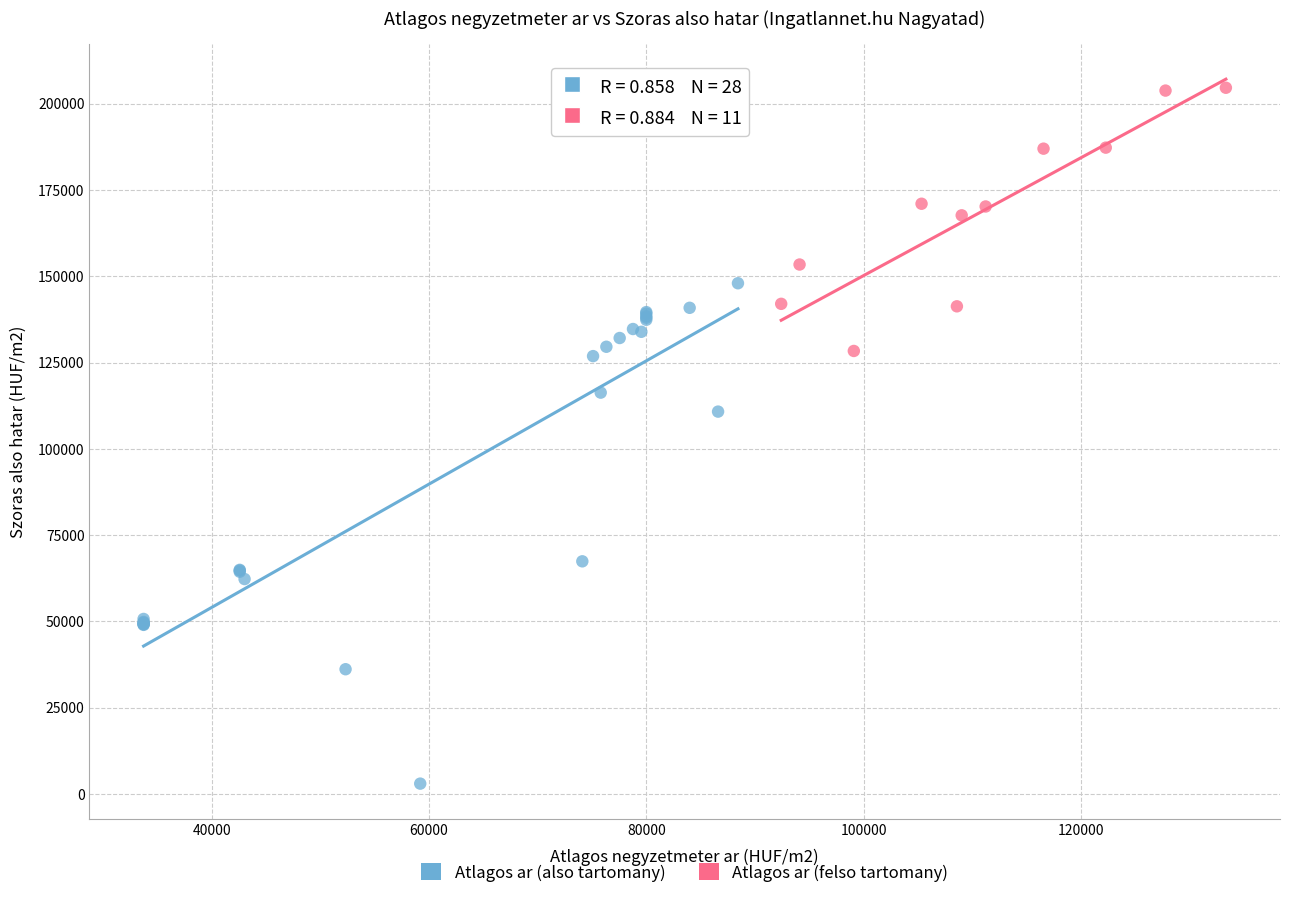

What are all the series names shown in the legend?

Atlagos ar (also tartomany), Atlagos ar (felso tartomany)